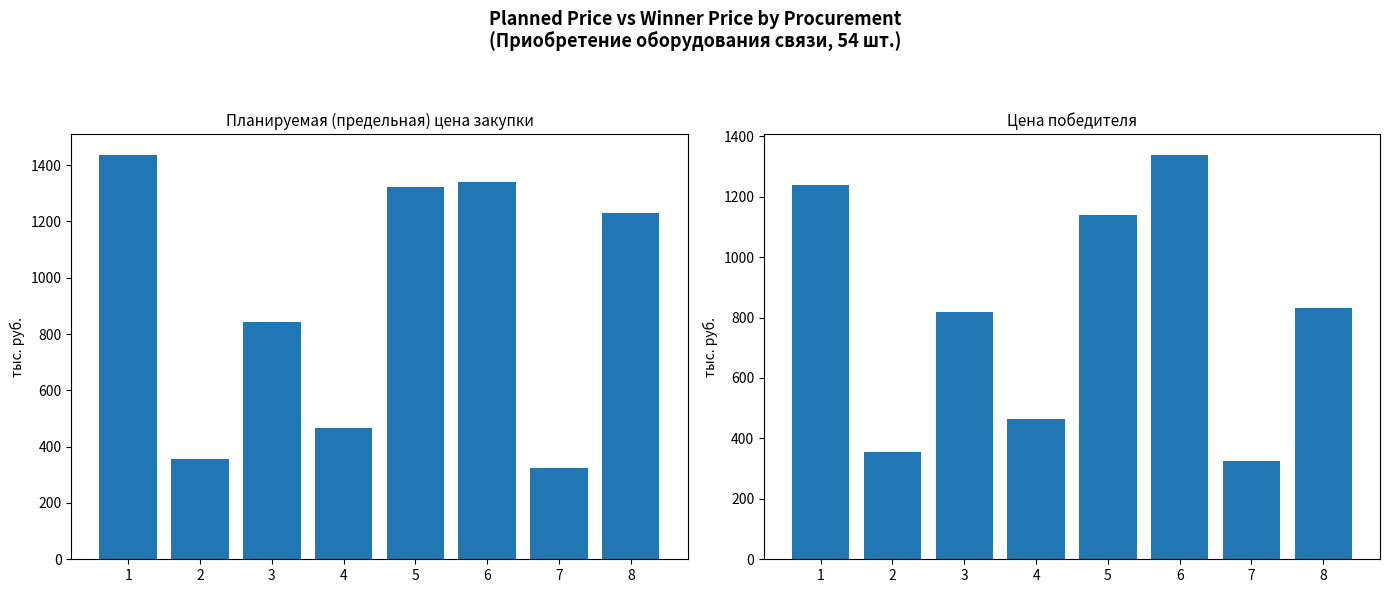

What is the smallest value displayed?

324.0